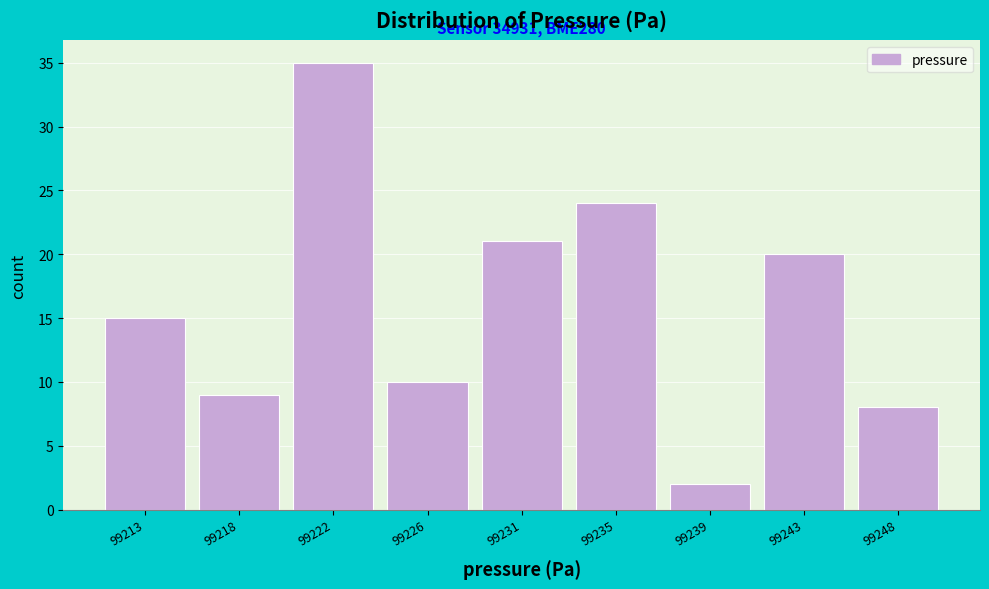

Reading left to right, extract all data points from this chart.

15	9	35	10	21	24	2	20	8